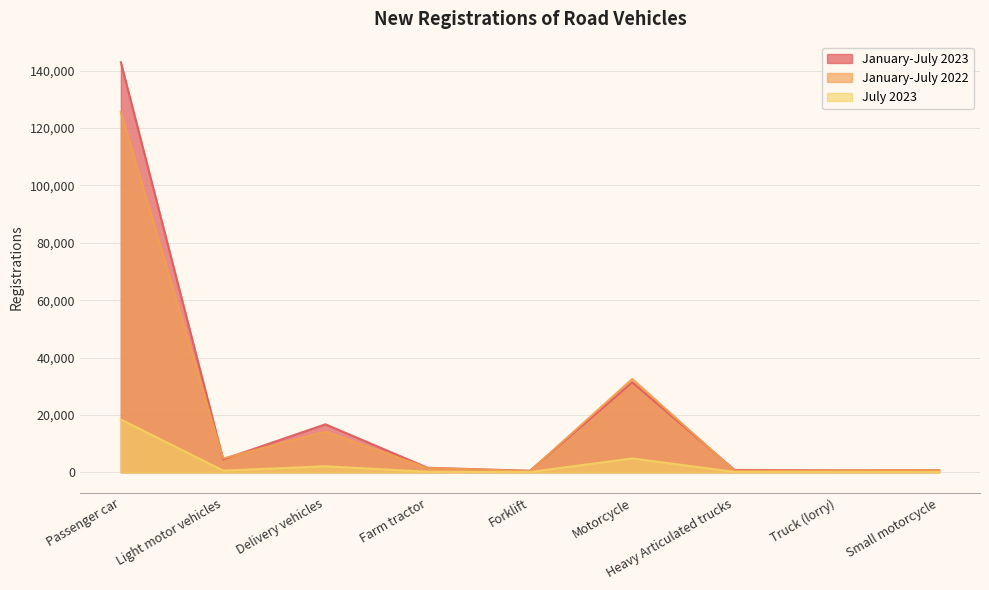

What is the smallest value displayed?

69